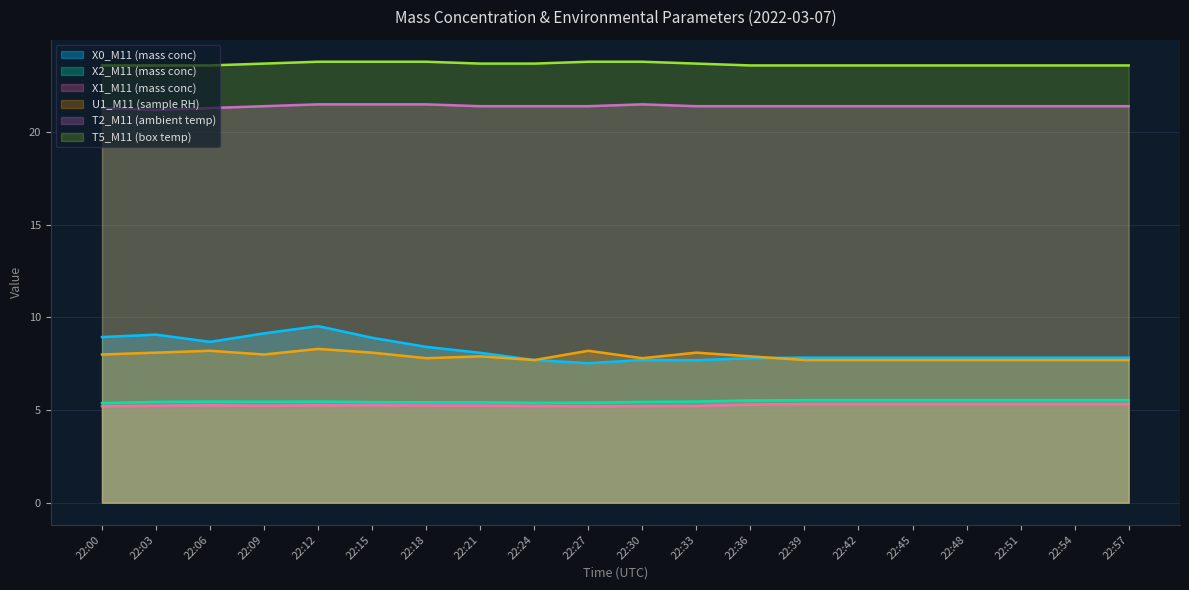

How many lines are shown in the chart?

6